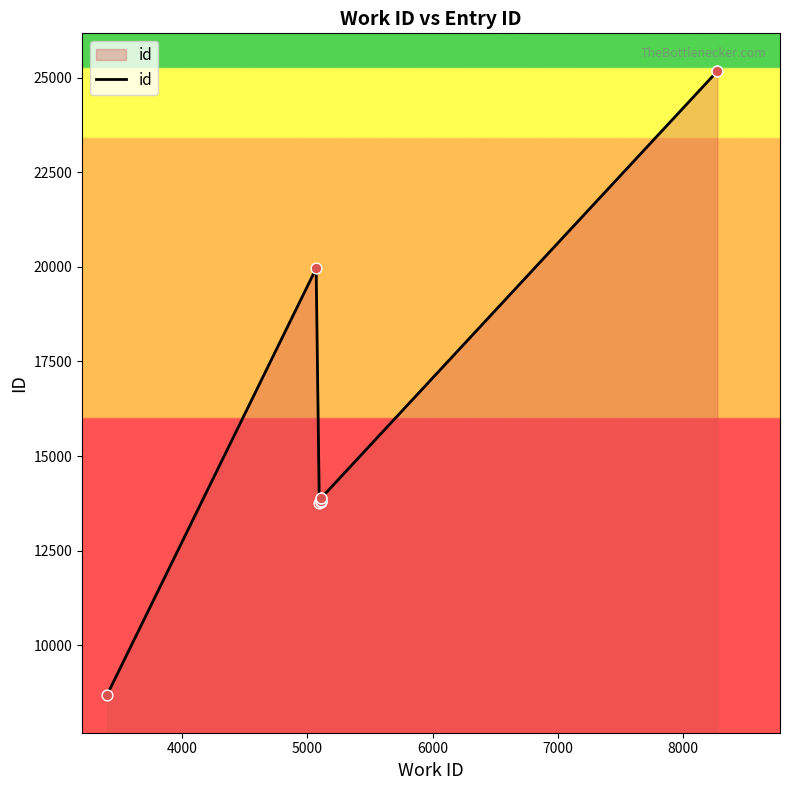

Between 7000 and 8000, which is larger?

8000